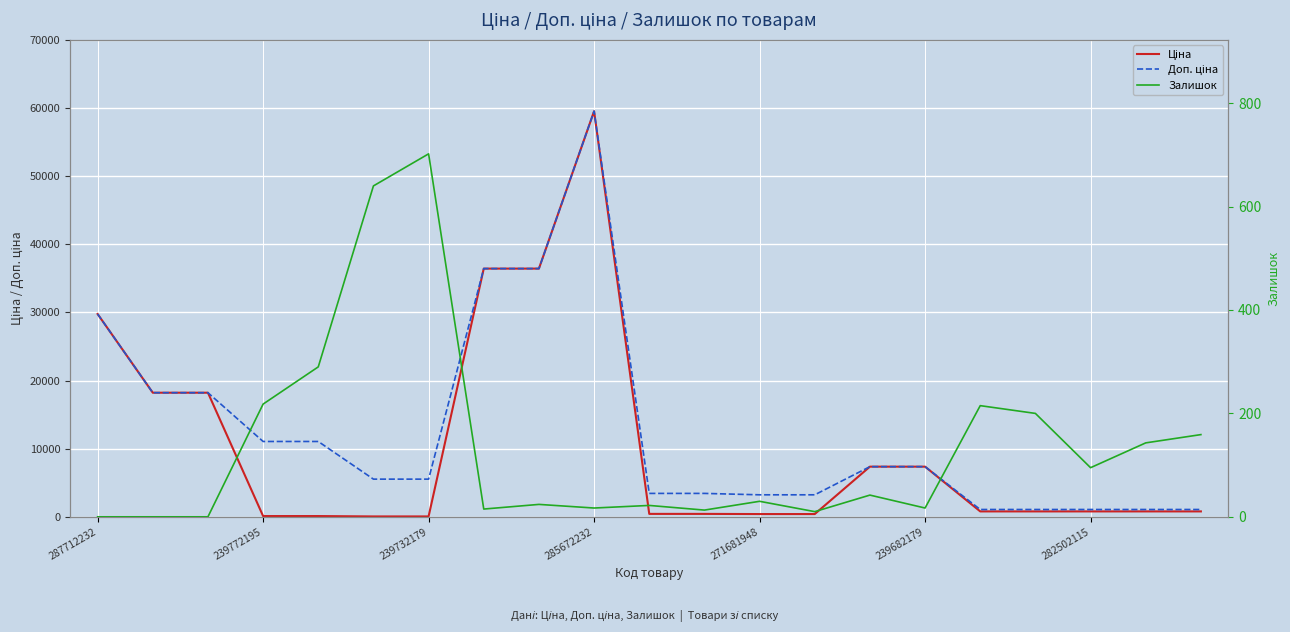

How many categories are shown in the chart?

21